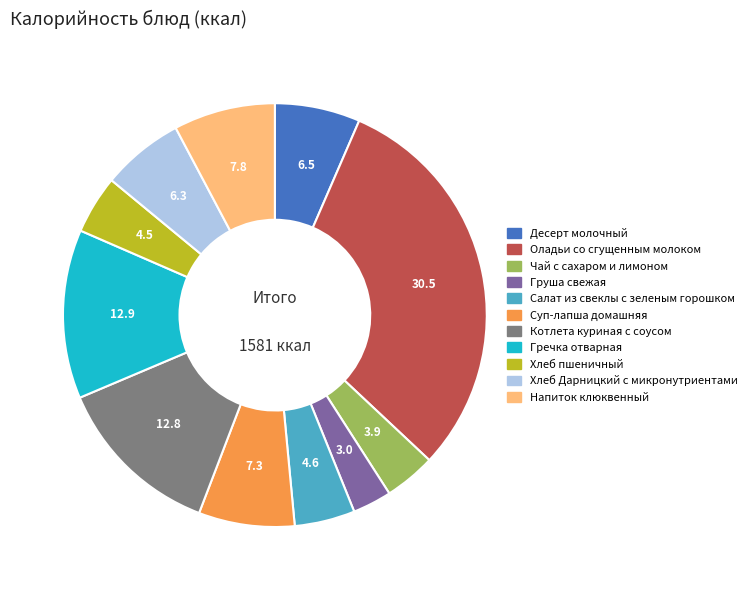

Which has a higher value, Чай с сахаром и лимоном or Оладьи со сгущенным молоком?

Оладьи со сгущенным молоком